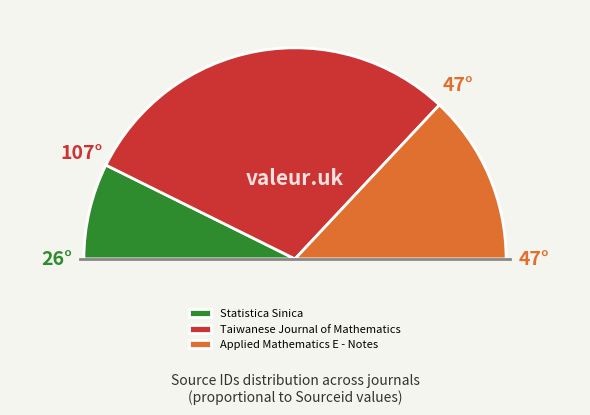

What is the majority slice?

Taiwanese Journal of Mathematics